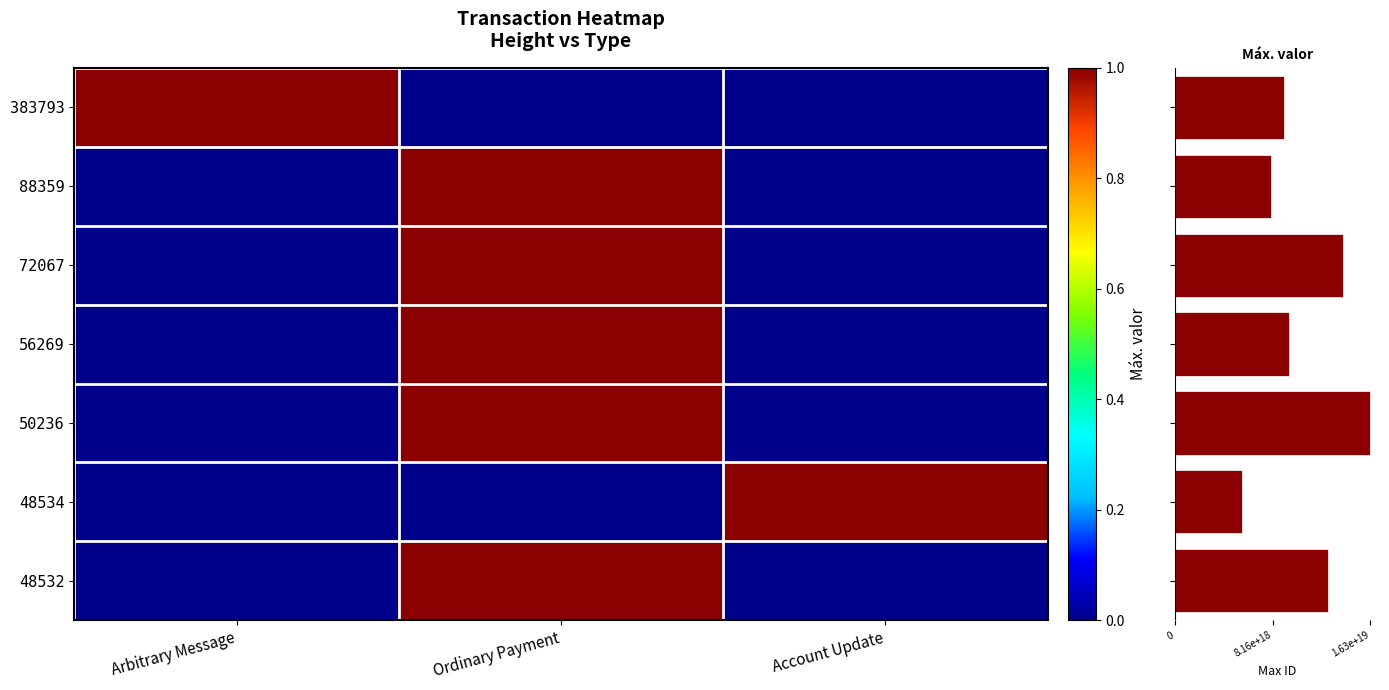

At which label does 383793 reach its peak?

Arbitrary Message